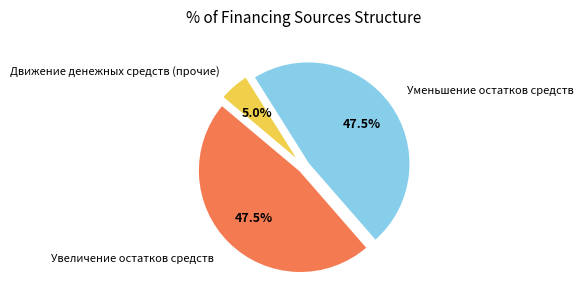

Which category has the smallest portion of the pie?

Движение денежных средств (прочие)